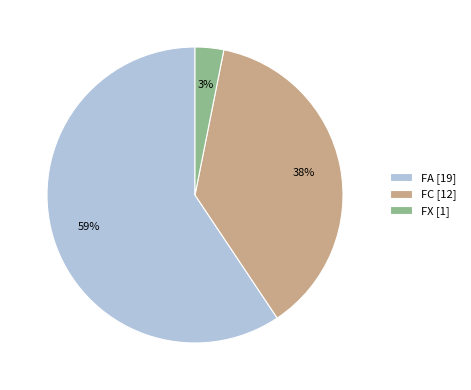

To the nearest percent, what portion does FA represent?

59%